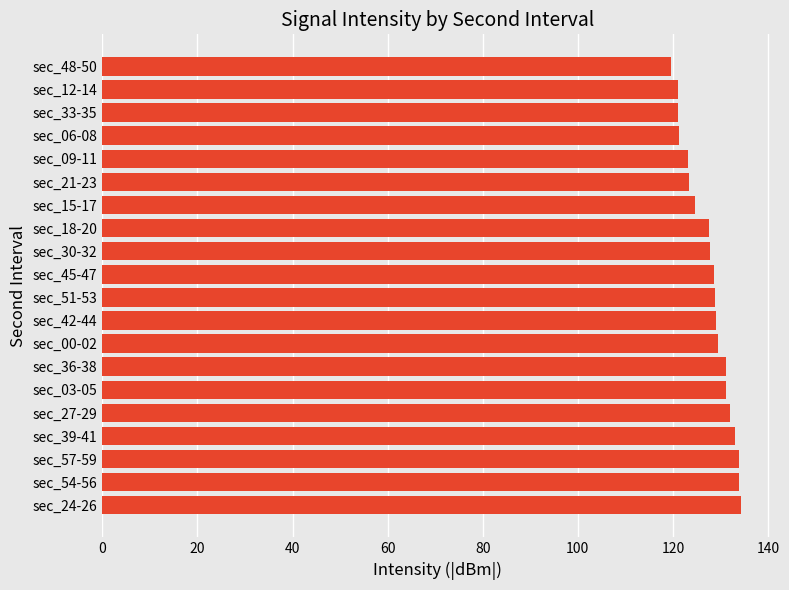

How many categories are shown in the chart?

20